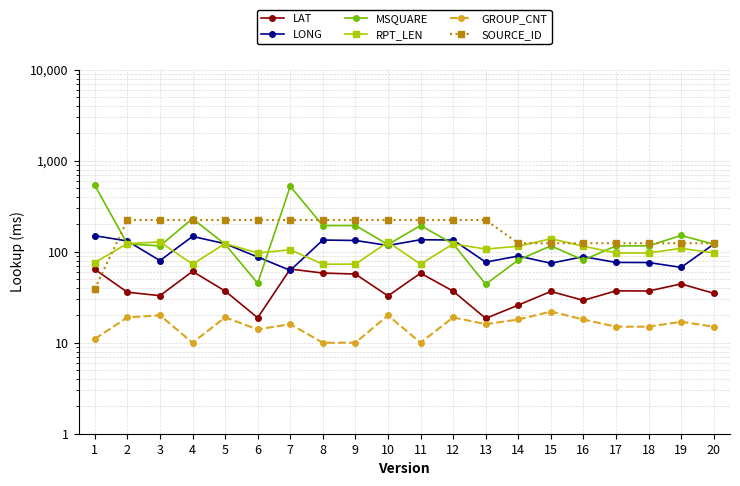

How many interior local peaks does the GROUP_CNT series have?

7